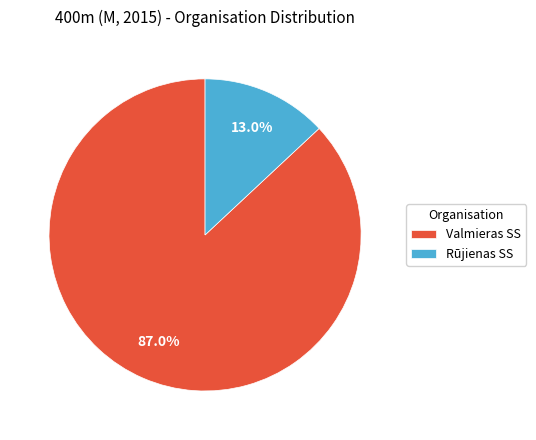

Which has a higher value, Rūjienas SS or Valmieras SS?

Valmieras SS